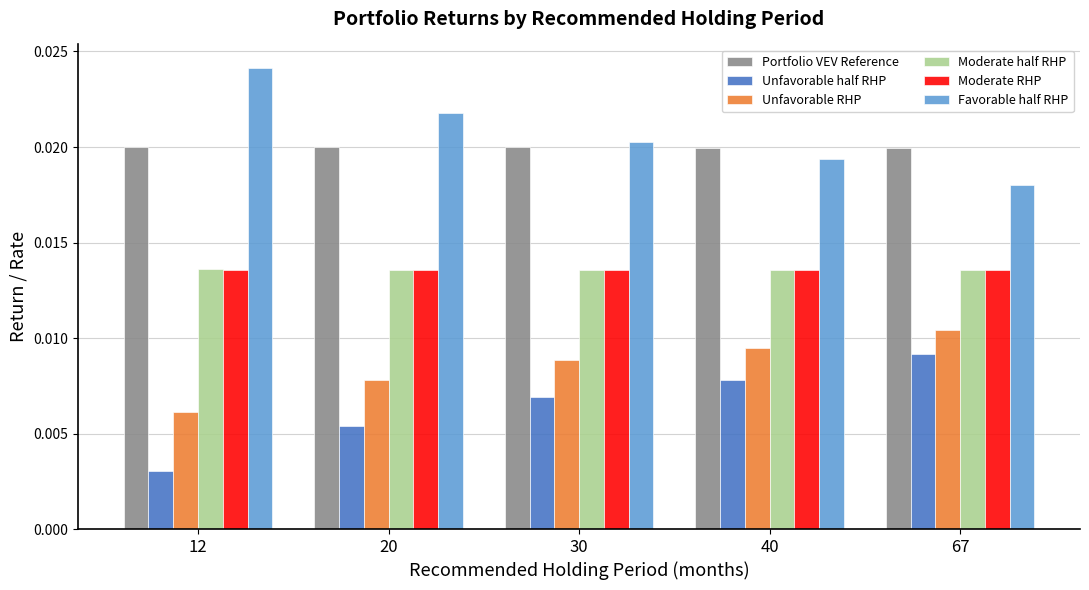

How many Unfavorable half RHP values are between 0 and 1?

5